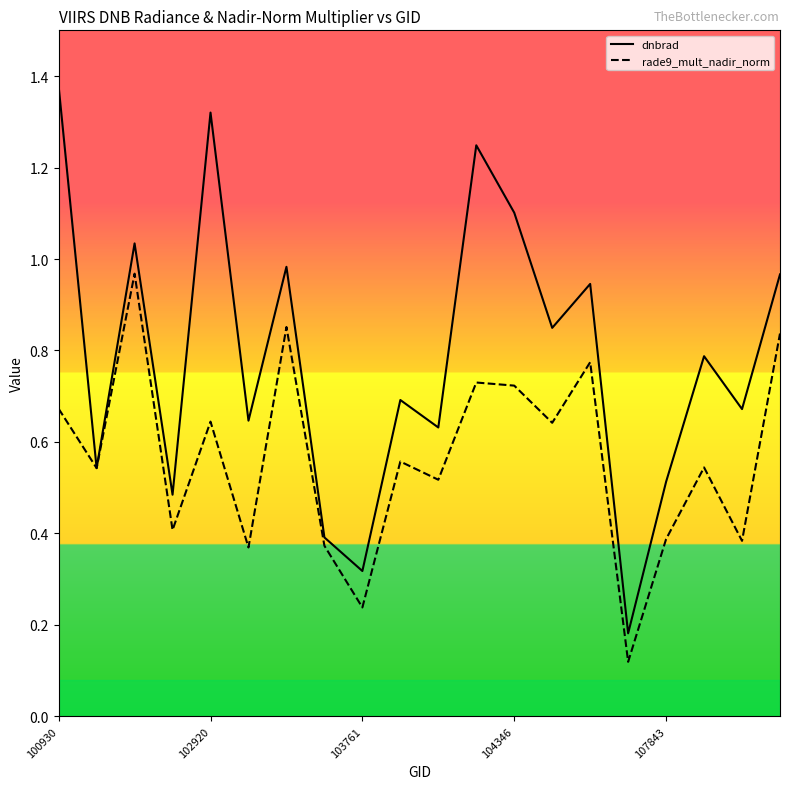

What are all the series names shown in the legend?

dnbrad, rade9_mult_nadir_norm